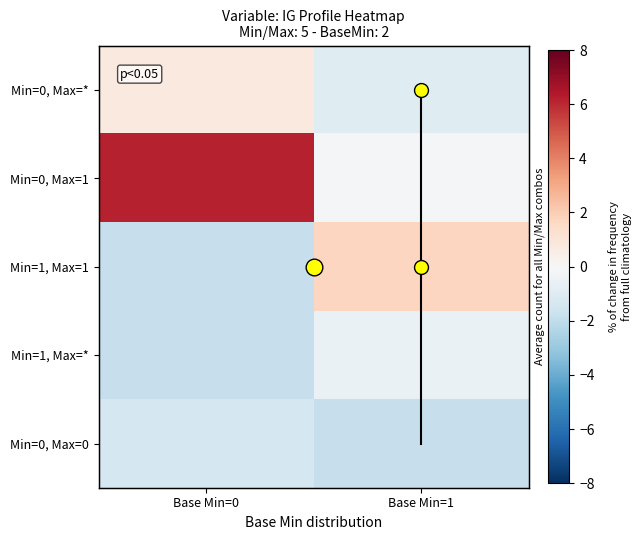

How many values in the Min=1, Max=1 series exceed 1?

1